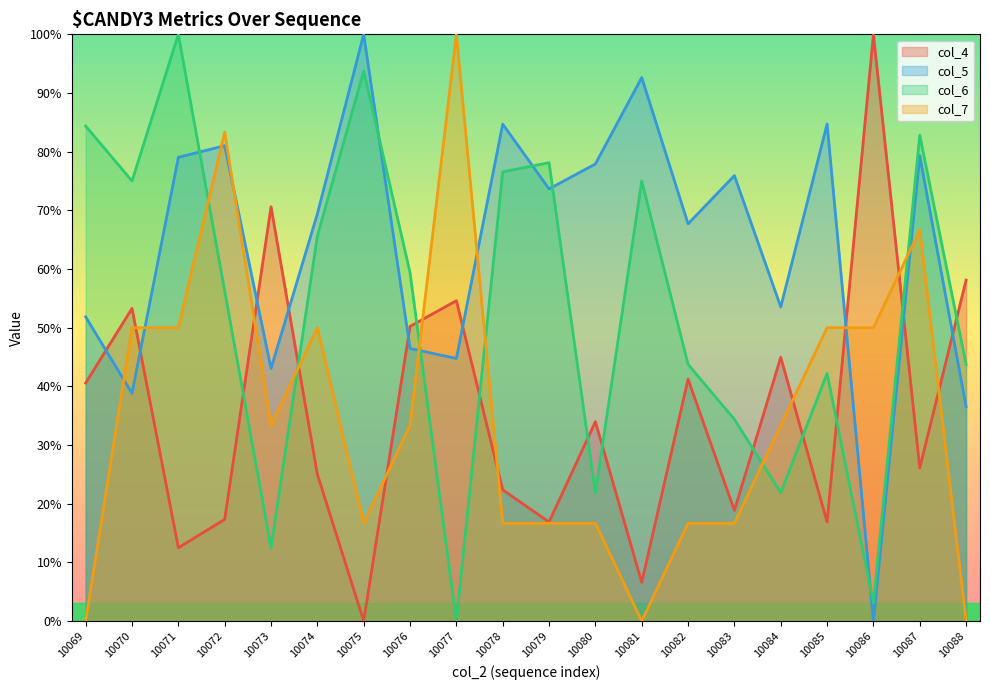

Reading right to left, what are all the values shown in this chart?

col_4: 58.1	26.1	100.0	16.9	45.0	18.9	41.2	6.6	34.0	16.9	22.4	54.6	50.2	0.0	25.0	70.6	17.3	12.5	53.3	40.6
col_5: 36.5	79.3	0.0	84.7	53.5	75.9	67.7	92.6	77.9	73.7	84.7	44.8	46.5	100.0	69.4	43.1	81.0	79.0	38.8	51.8
col_6: 43.8	82.8	3.1	42.2	21.9	34.4	43.8	75.0	21.9	78.1	76.6	0.0	59.4	93.8	65.6	12.5	56.2	100.0	75.0	84.4
col_7: 0.0	66.7	50.0	50.0	33.3	16.7	16.7	0.0	16.7	16.7	16.7	100.0	33.3	16.7	50.0	33.3	83.3	50.0	50.0	0.0